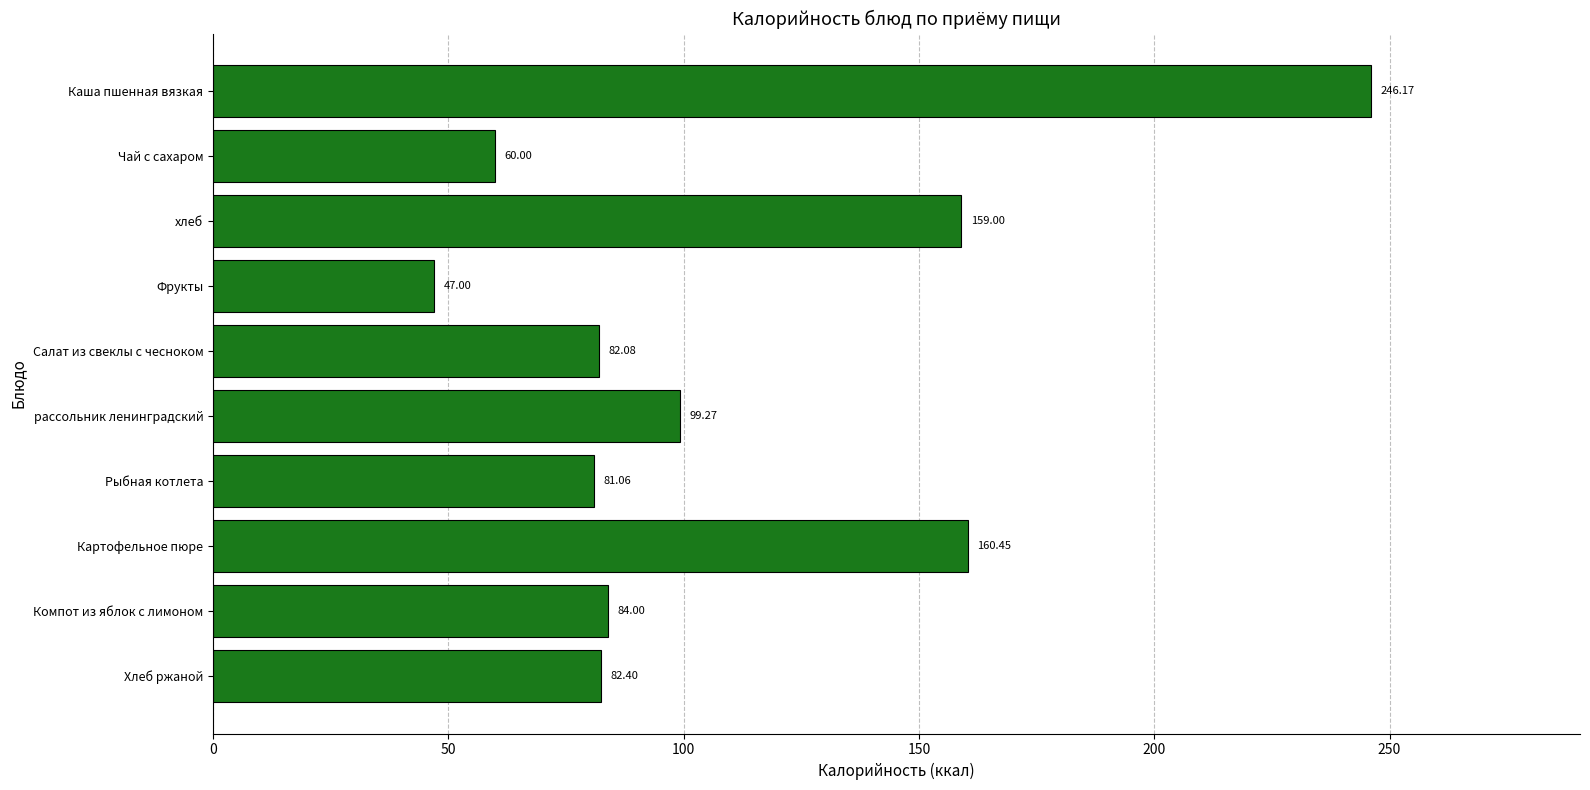

Rank the categories by value from lowest to highest.

Фрукты, Чай с сахаром, Рыбная котлета, Салат из свеклы с чесноком, Хлеб ржаной, Компот из яблок с лимоном, рассольник ленинградский, хлеб, Картофельное пюре, Каша пшенная вязкая